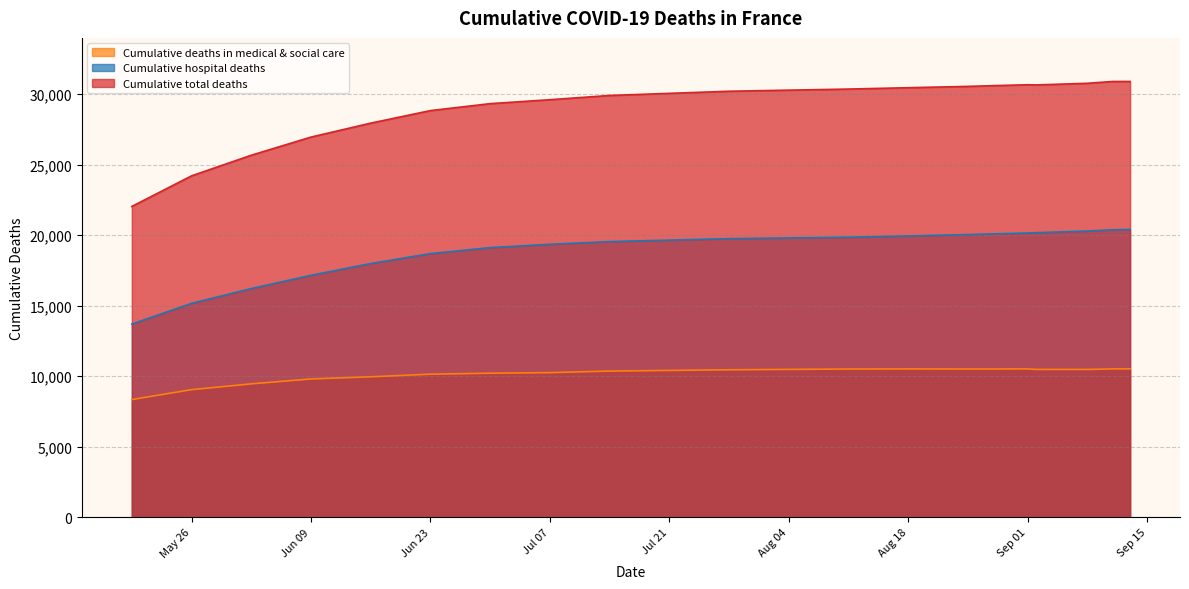

The Cumulative deaths in medical & social care series shows 6711 at Jul 07. True or false?

False